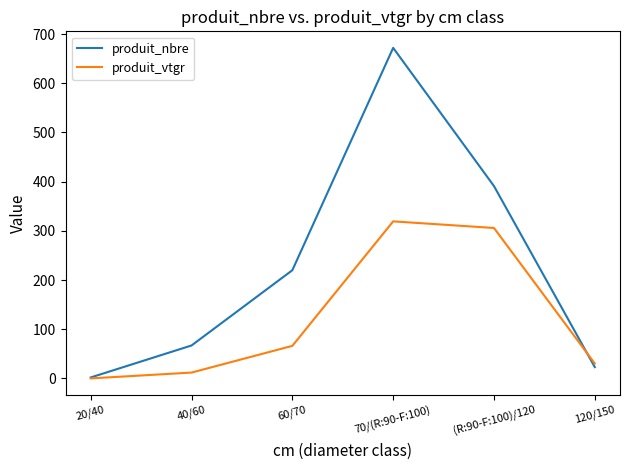

Rank the series by their average value, from highest to lowest.

produit_nbre, produit_vtgr